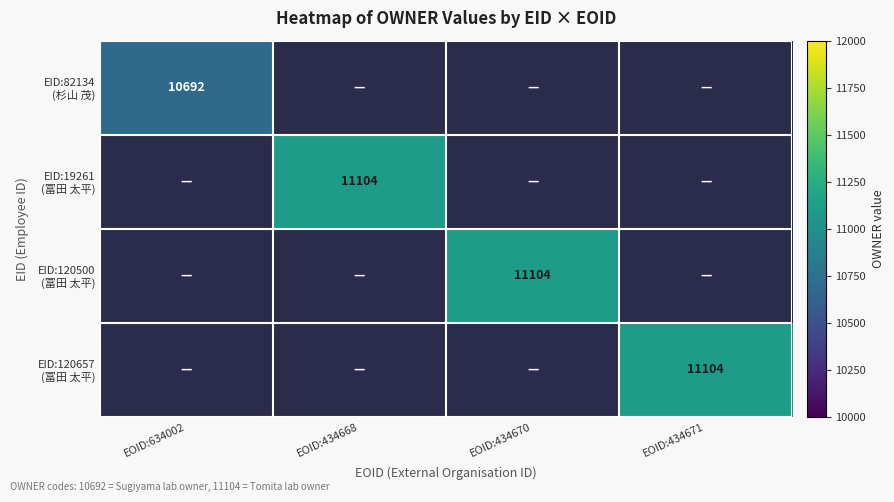

What is the average value of the EID:120657 (冨田 太平) series?

2776